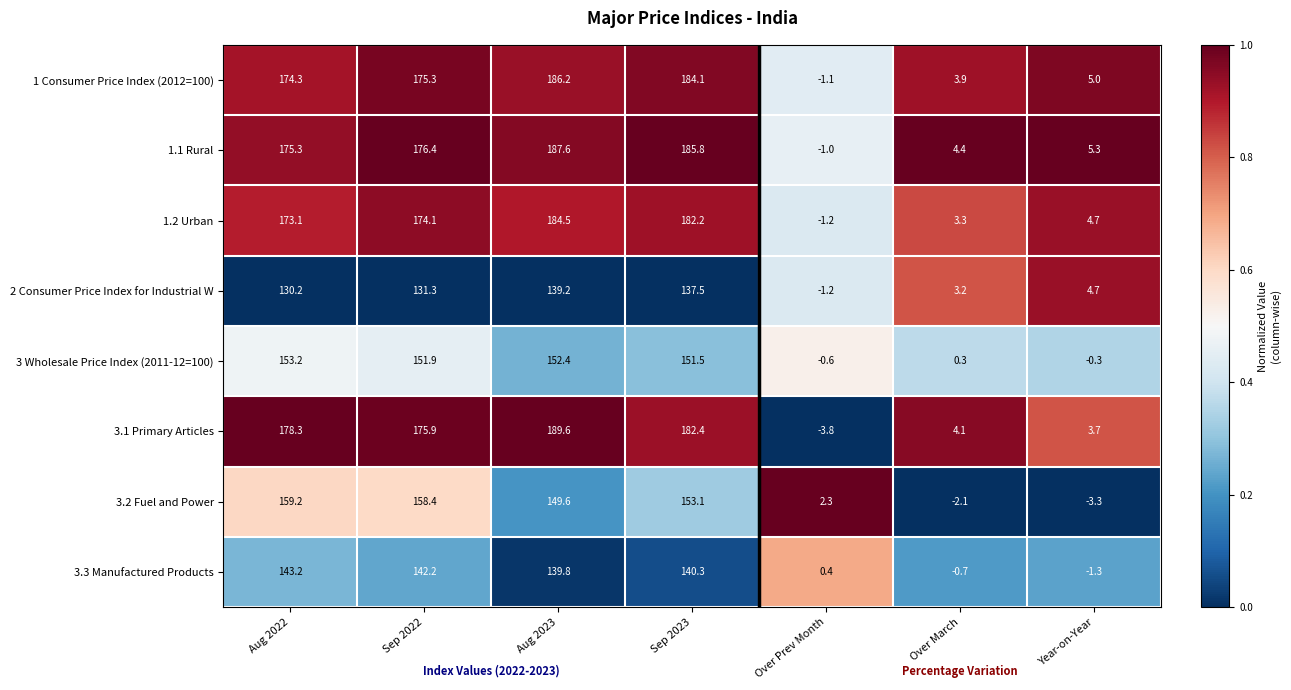

At how many categories does at least one series exceed 0?

7